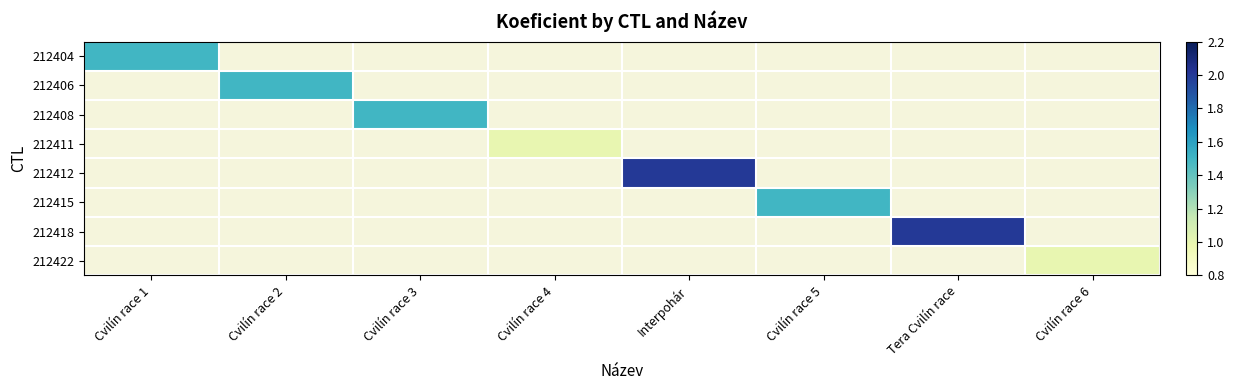

How many categories are shown in the chart?

8